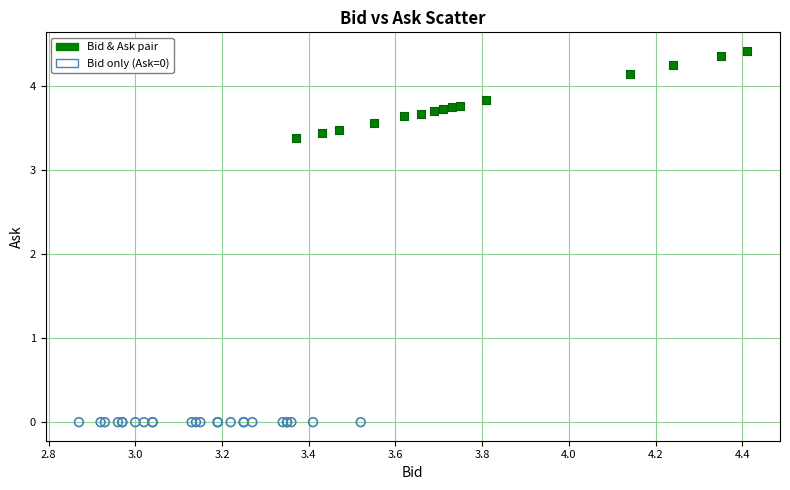

Which series contains the highest Y value?

Bid & Ask pair